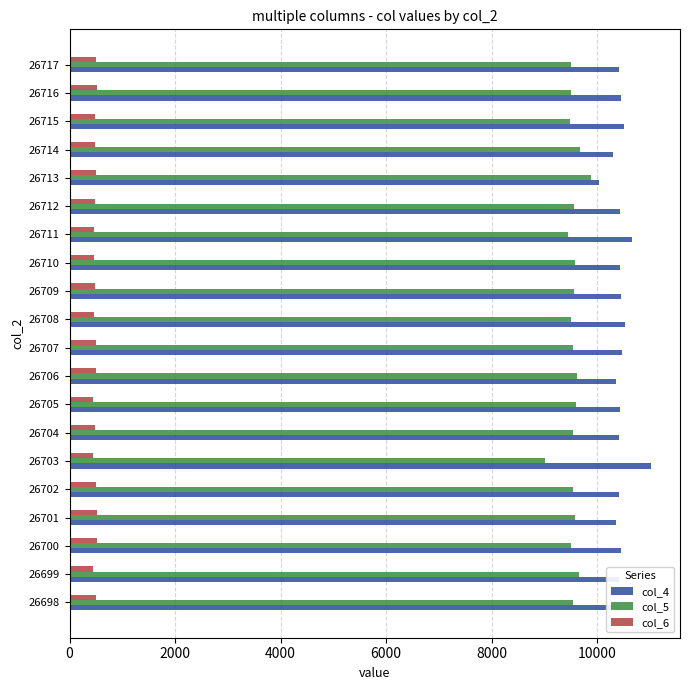

At 26709, list the series in order from largest to smallest.

col_4, col_5, col_6